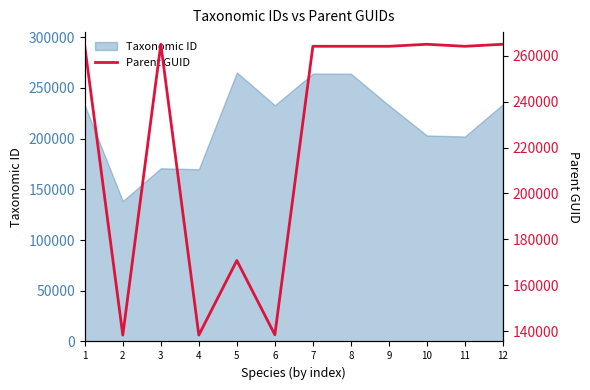

The value of Taxonomic ID at 12 is 233887. True or false?

True